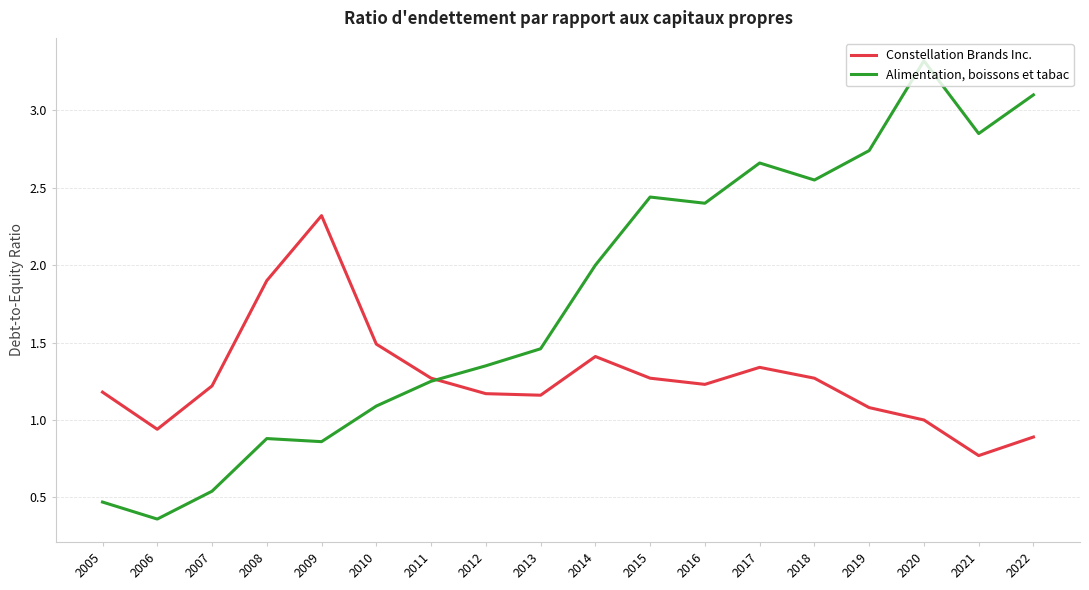

List the series in order of their overall mean, lowest first.

Constellation Brands Inc., Alimentation, boissons et tabac